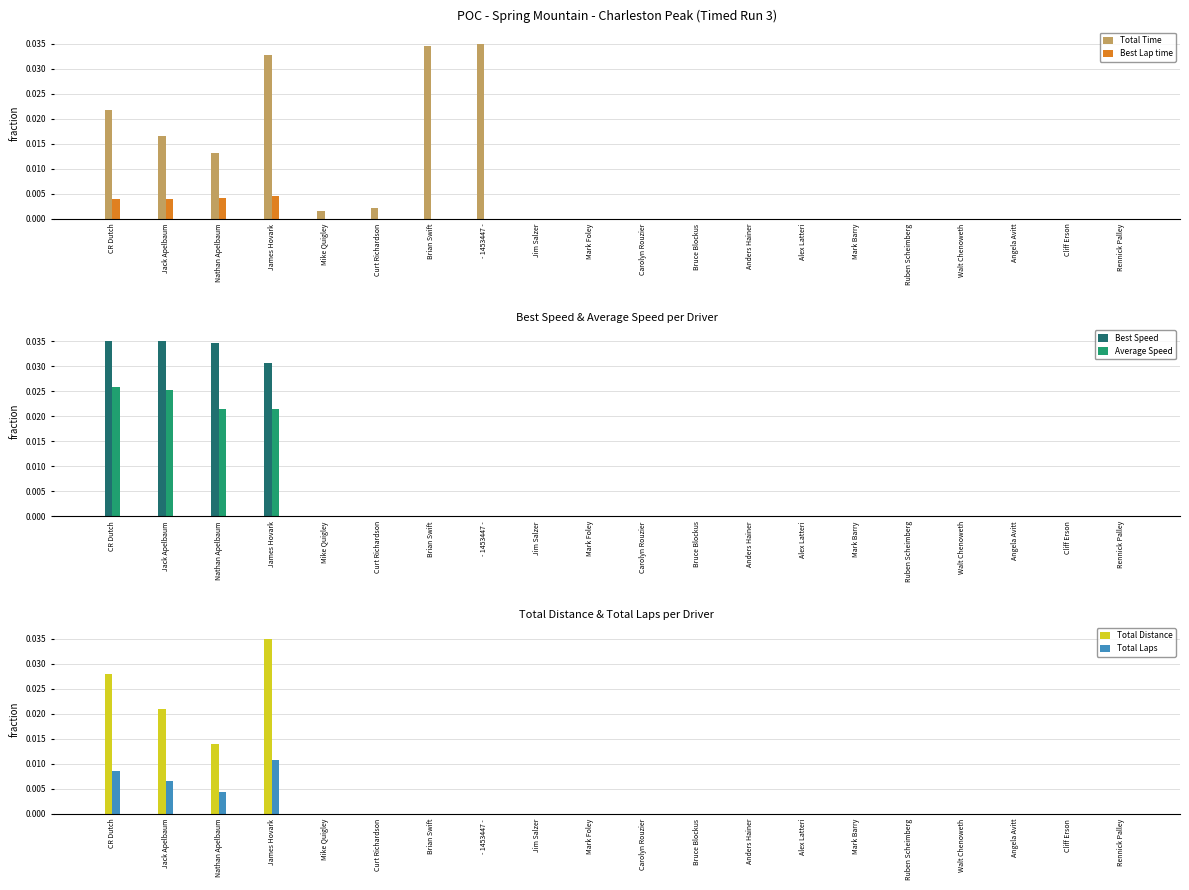

What is the sum of all Average Speed values?

0.1